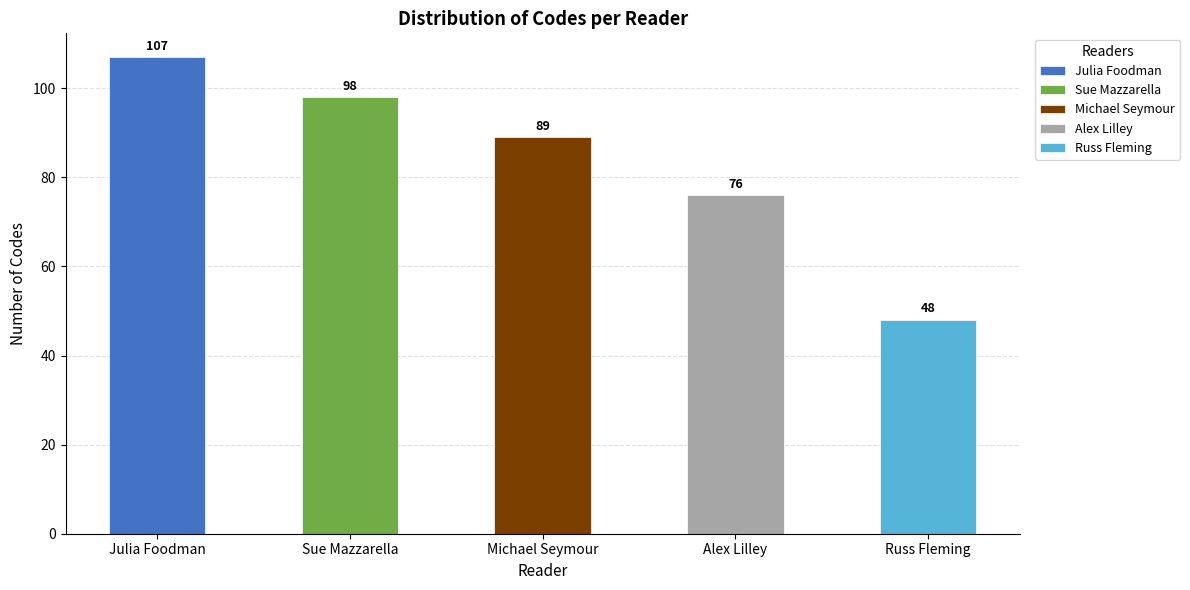

How many values are between 76 and 98?

3